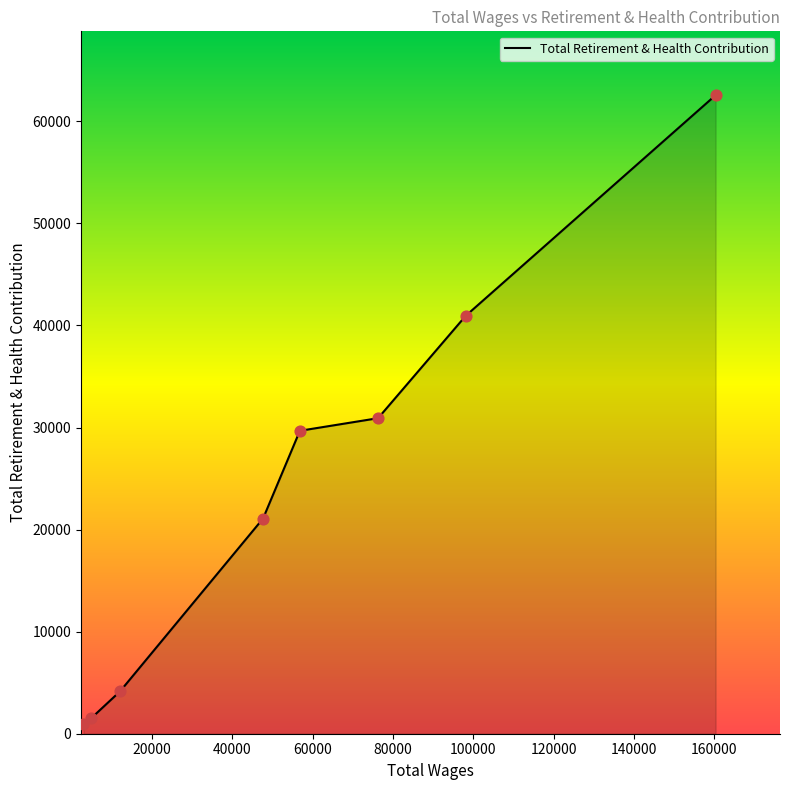

What is the difference between the maximum and second lowest values?

61029